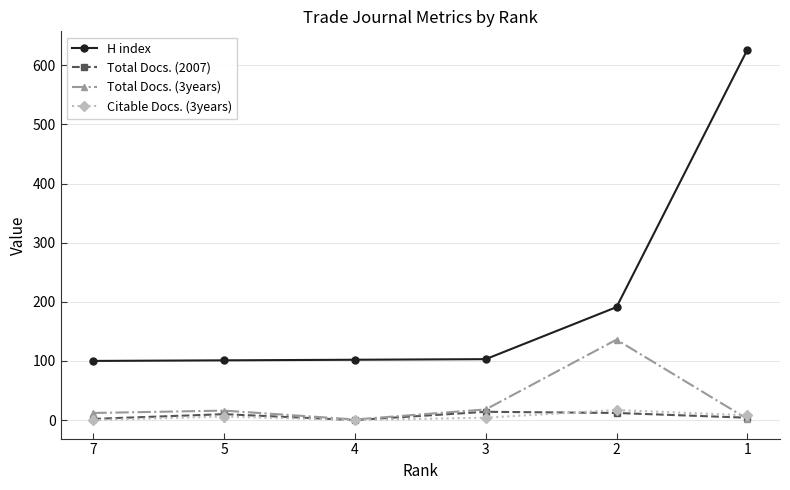

What is the sum of all Total Docs. (3years) values?

185